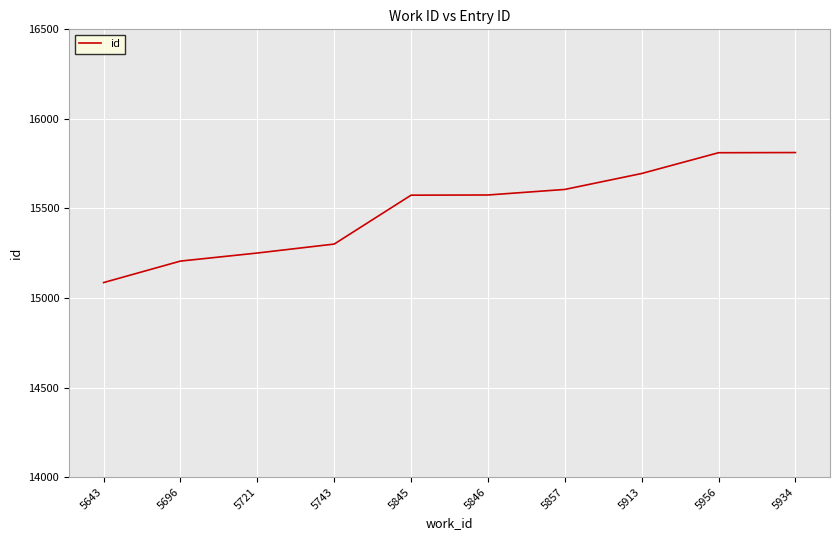

Where is the data nearest to the value 15449?

5845